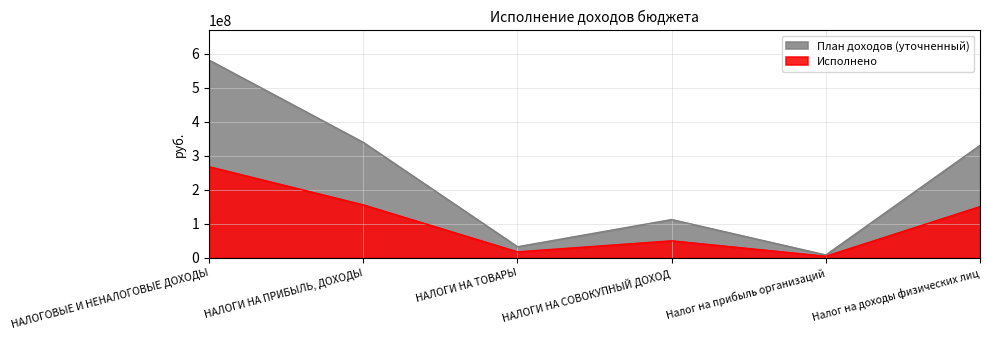

What is the maximum value shown in the chart?

580726265.5